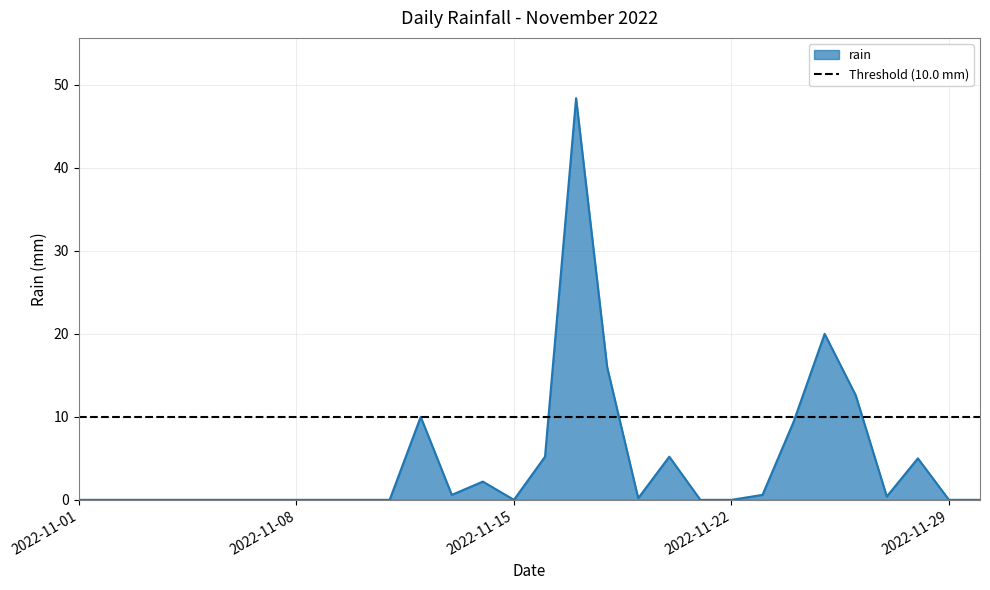

What is the greatest value displayed?

48.4